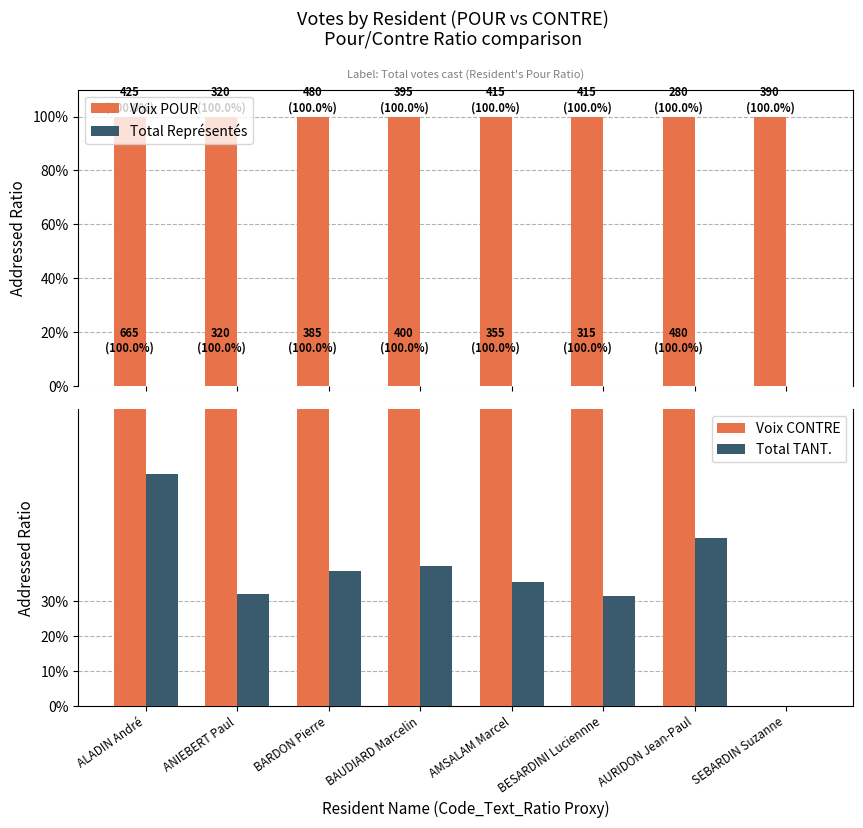

Which series has the largest total across all categories?

Voix POUR